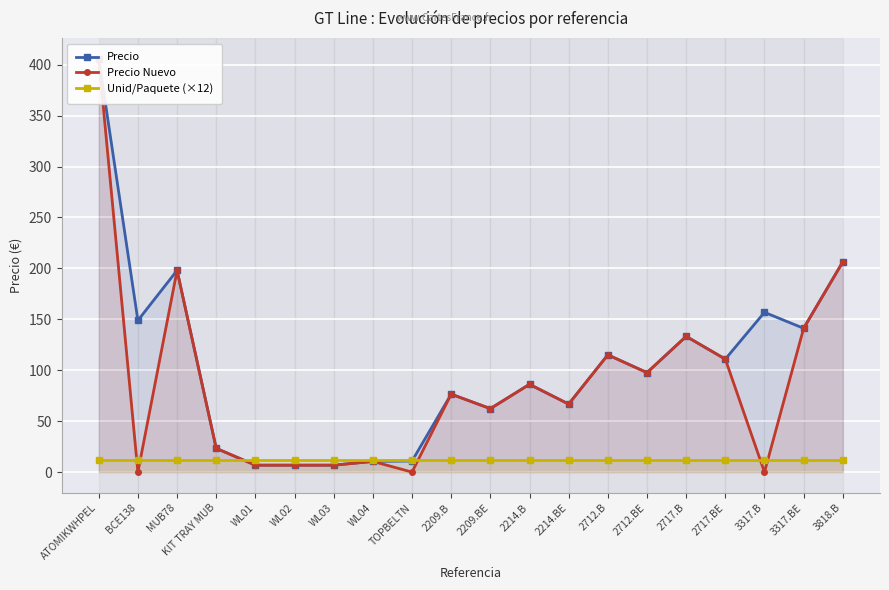

What is the sum of all Precio Nuevo values?

1754.5